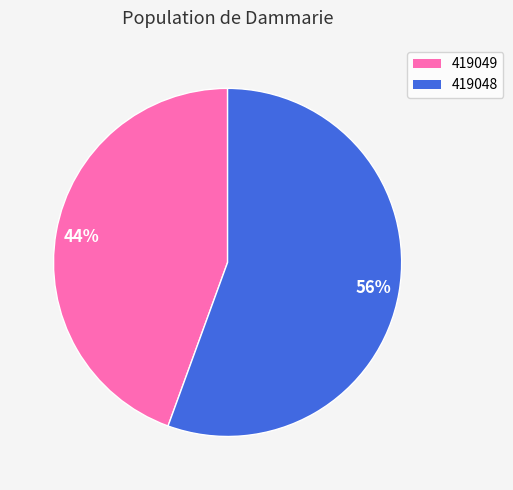

Count the number of slices in the pie.

2